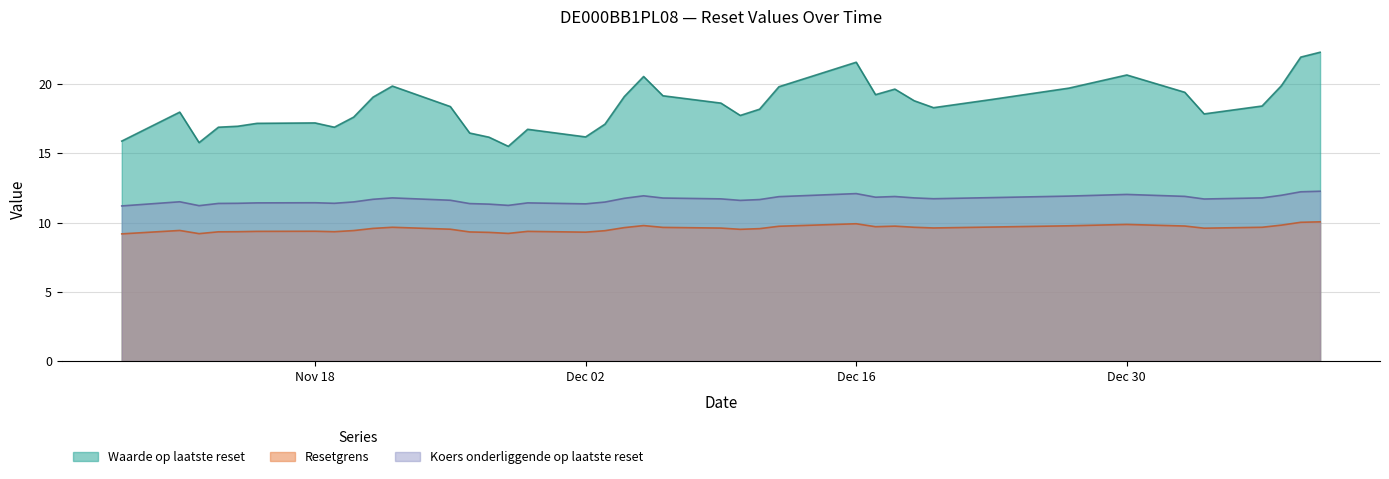

At which category is the sum across all series the highest?

2025-01-09